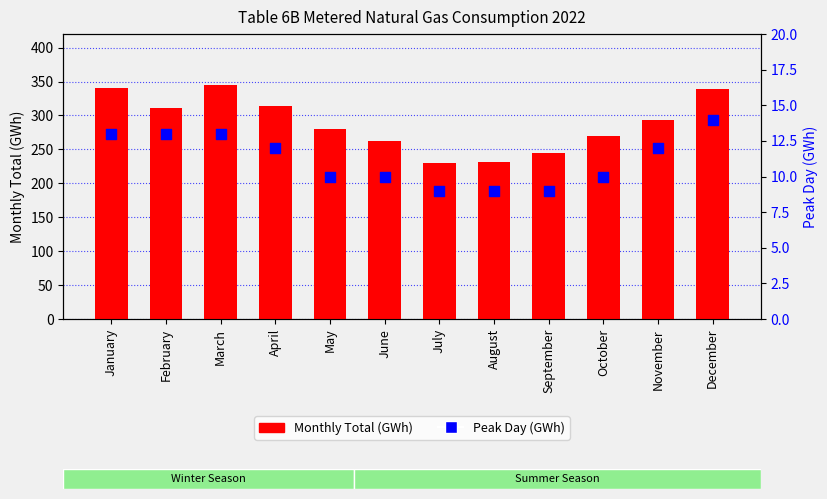

Which series has the largest Y range (max minus min)?

Monthly Total (GWh)